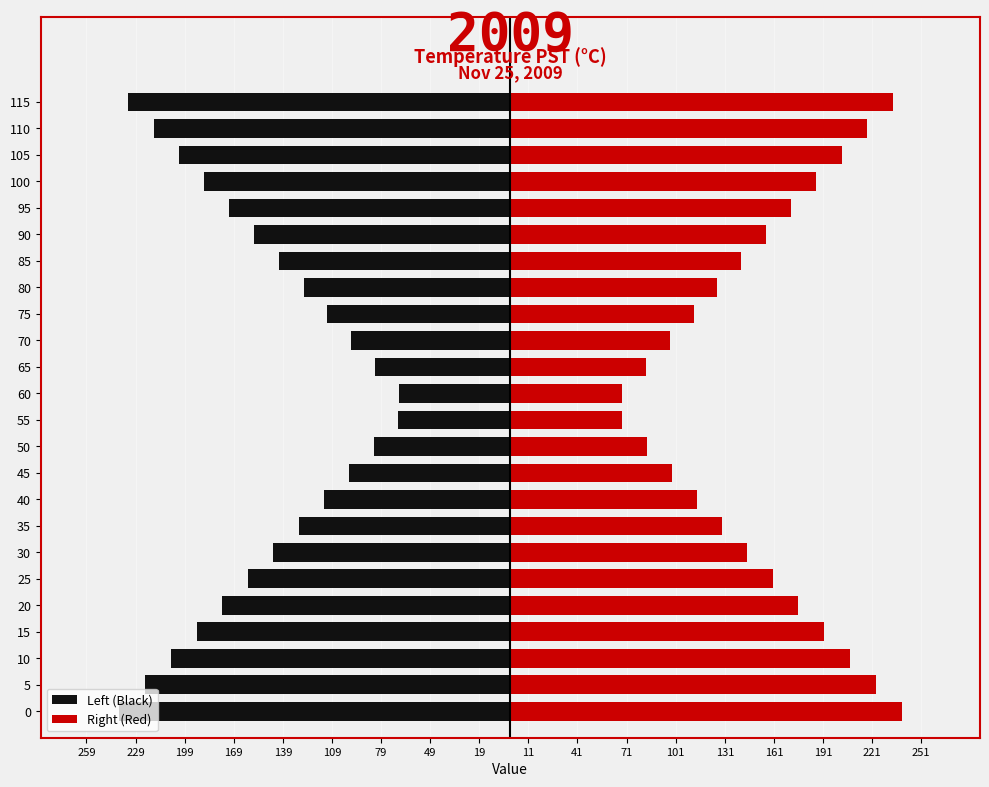

How many values in the Right (Red) series are below 156?

12